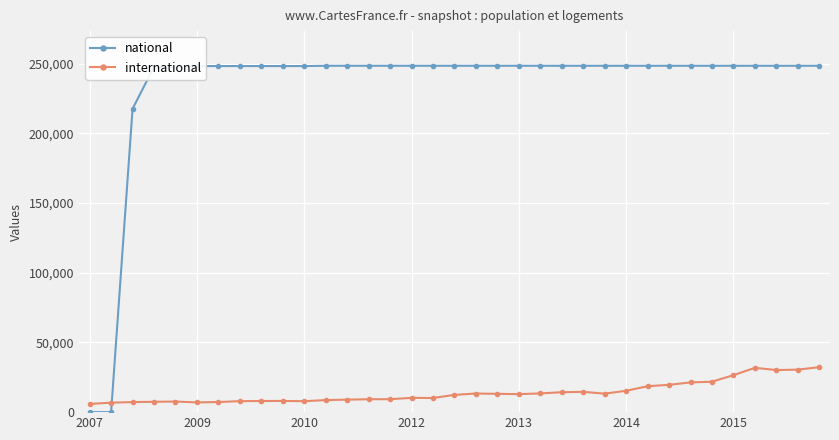

What is the maximum value for international?

32259